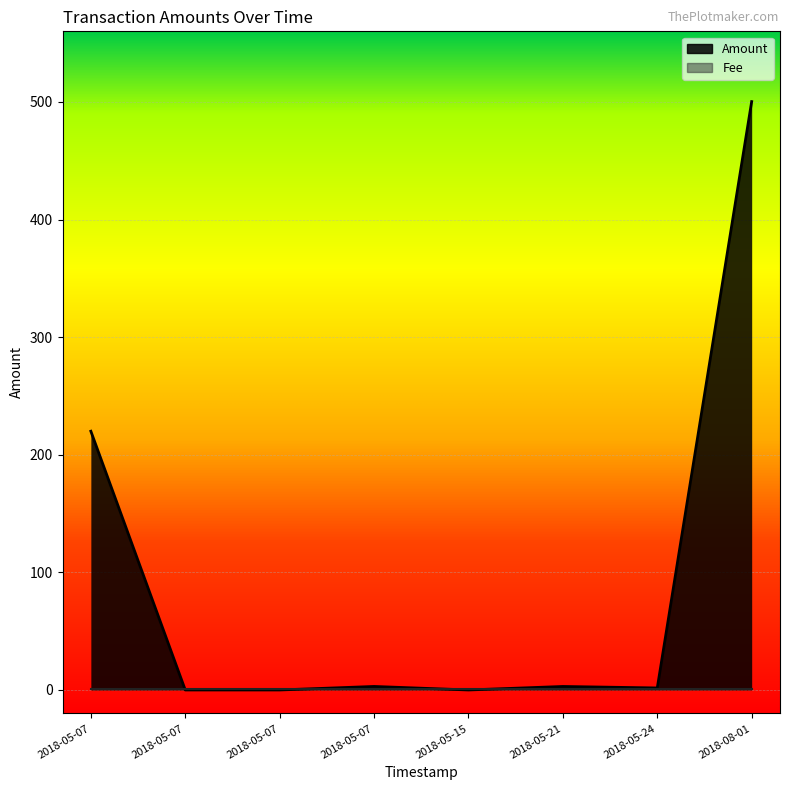

Reading left to right, transcribe all the data shown in this chart.

Amount: 2018-08-01 03:19:41=500.3	2018-05-24 22:08:17=1.7	2018-05-21 06:58:00=3.0	2018-05-15 01:13:44=0.0	2018-05-07 06:34:31=3.0	2018-05-07 02:14:28=0.0	2018-05-07 02:12:15=0.0	2018-05-07 01:43:41=220.0
Fee: 2018-08-01 03:19:41=1.0	2018-05-24 22:08:17=1.0	2018-05-21 06:58:00=1.0	2018-05-15 01:13:44=1.0	2018-05-07 06:34:31=1.0	2018-05-07 02:14:28=1.0	2018-05-07 02:12:15=1.0	2018-05-07 01:43:41=1.0